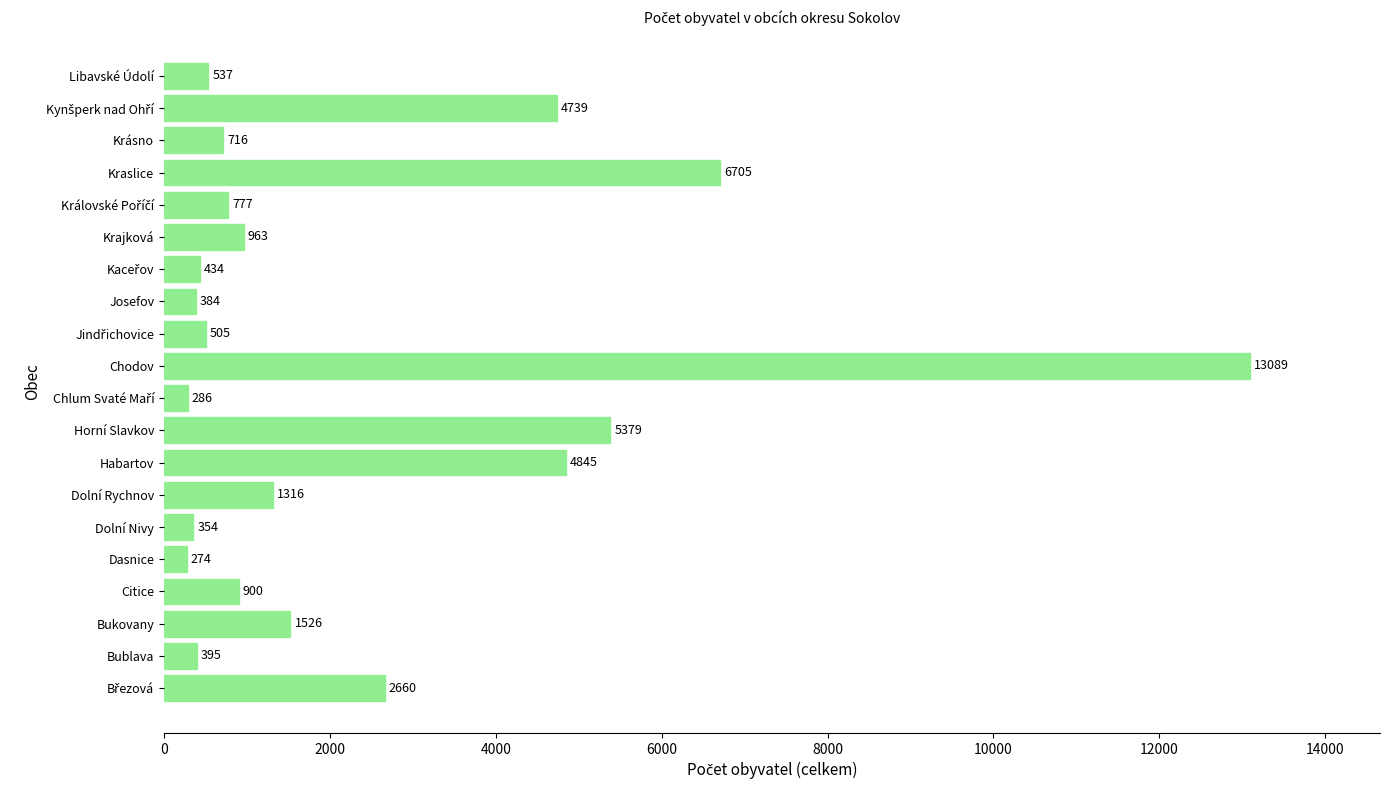

At which label is the value closest to 6681?

Kraslice